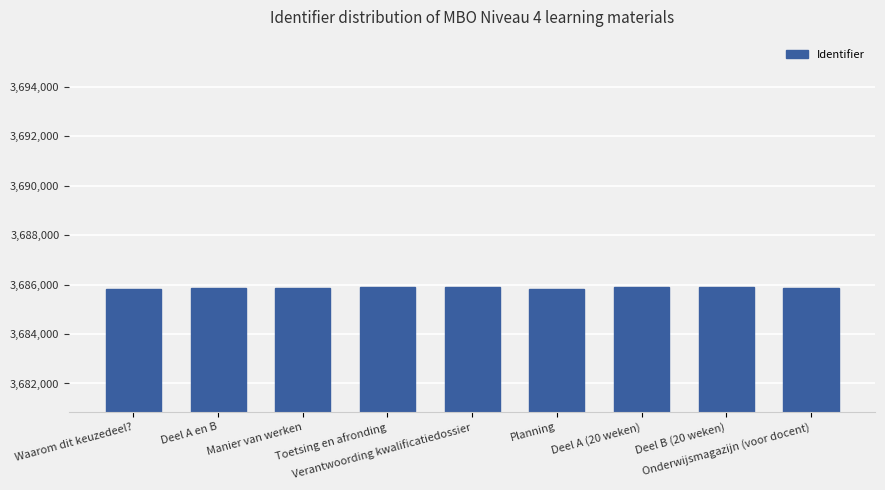

What is the value of the 3rd bar from the left?

3685846